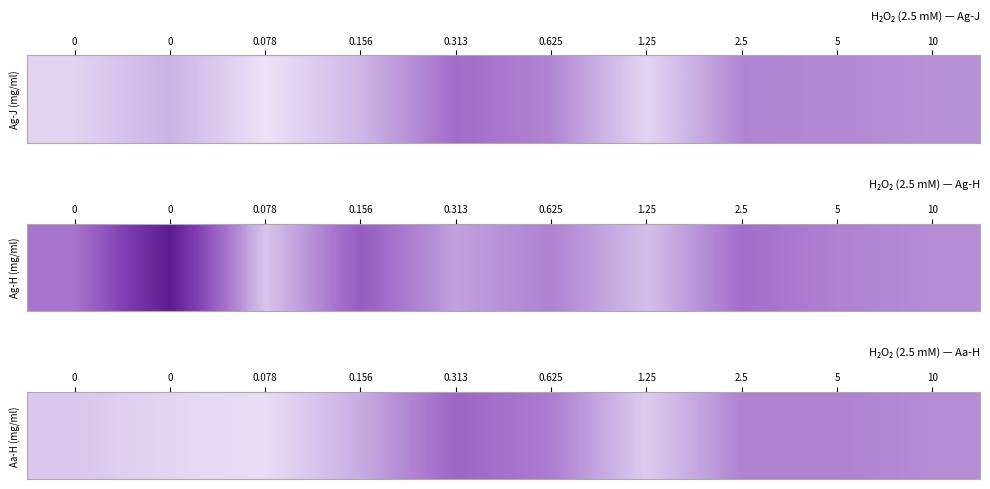

Reading left to right, list all the values displayed in this chart.

122.0	120.3	119.5	125.0	132.0	129.5	121.5	129.0	129.0	128.0